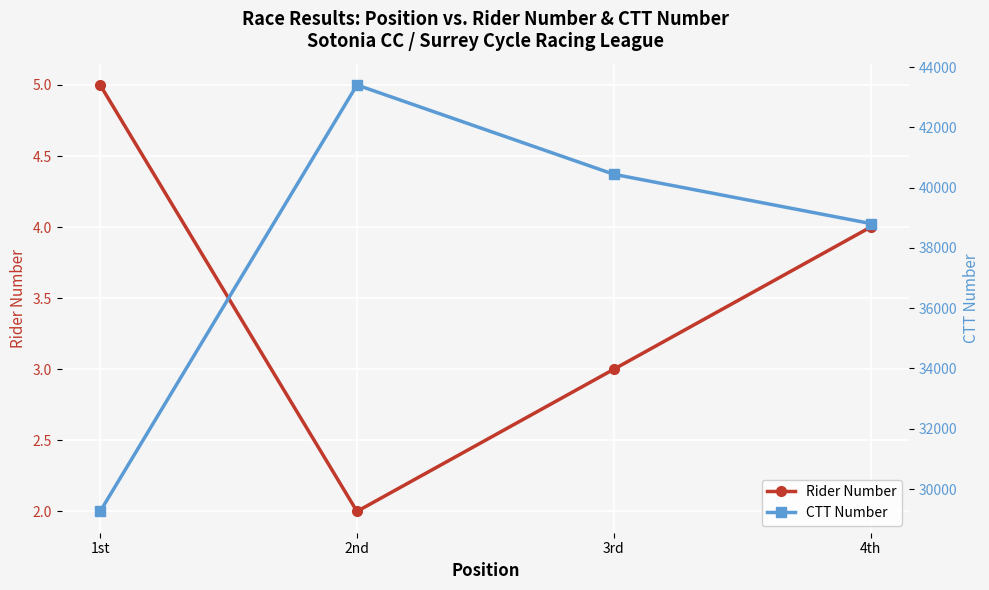

The value of CTT Number at 4th is 38811. True or false?

True